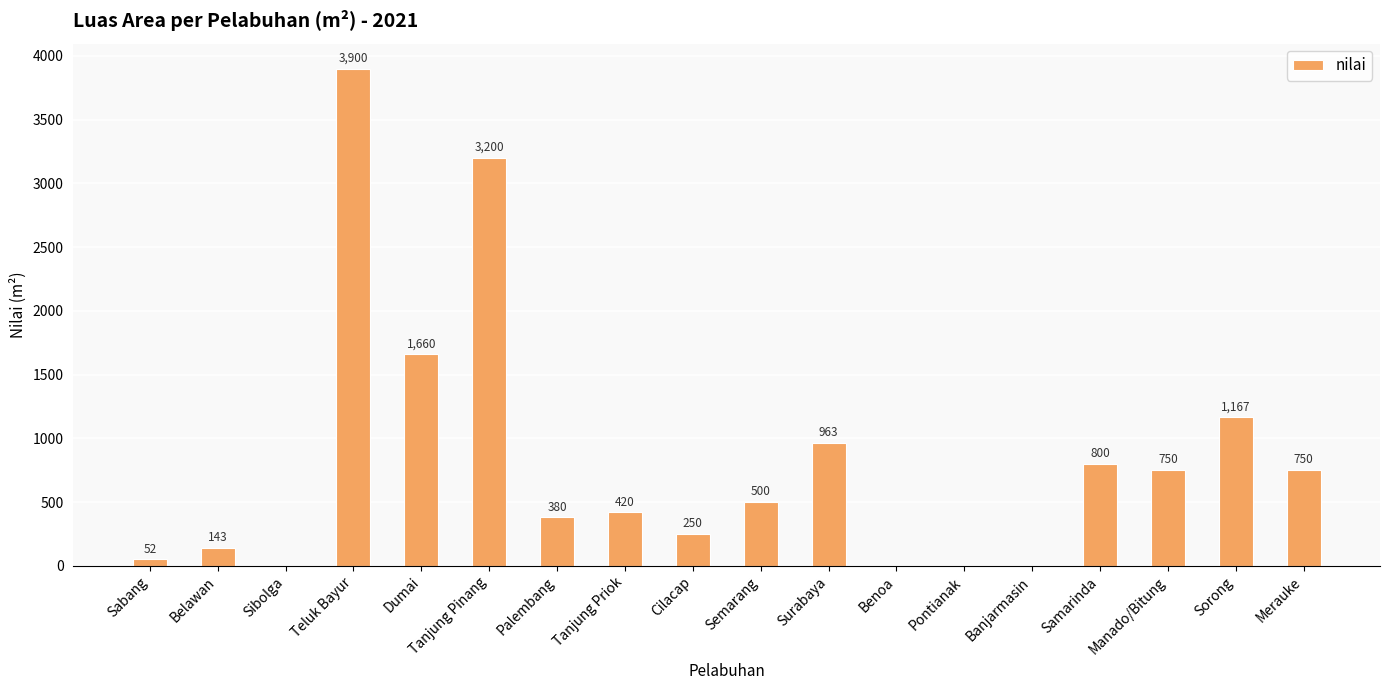

True or false: the data shows 1177 at Merauke.

False